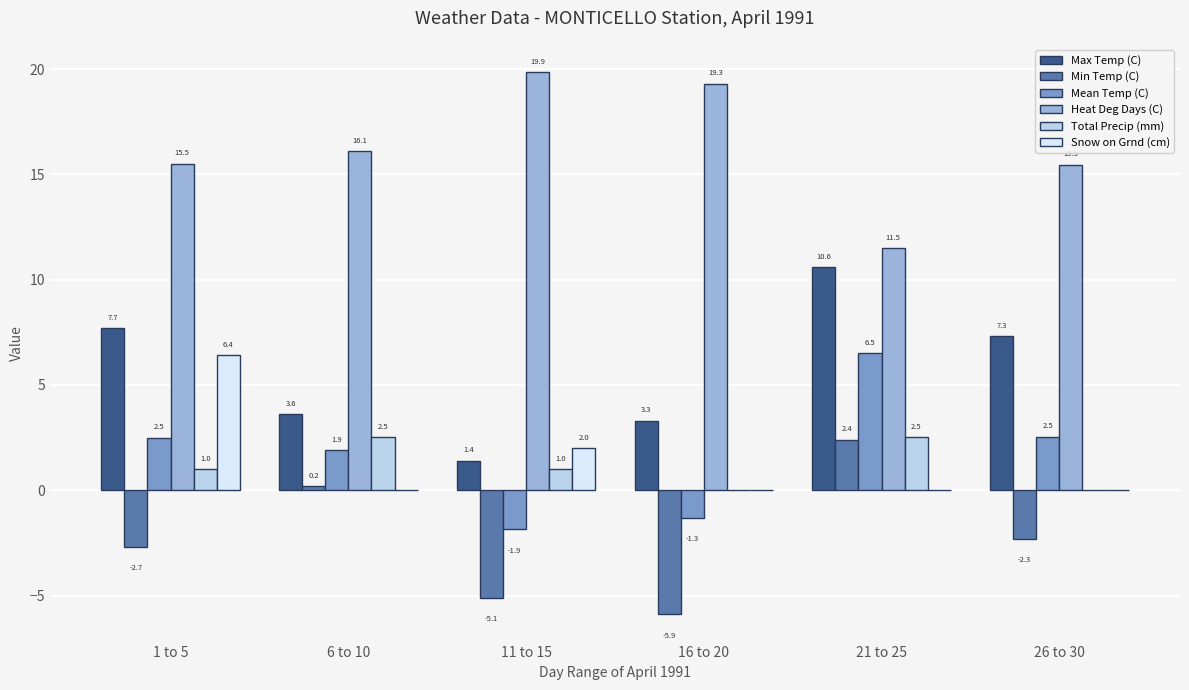

At which category does the chart reach its peak across all series?

11 to 15